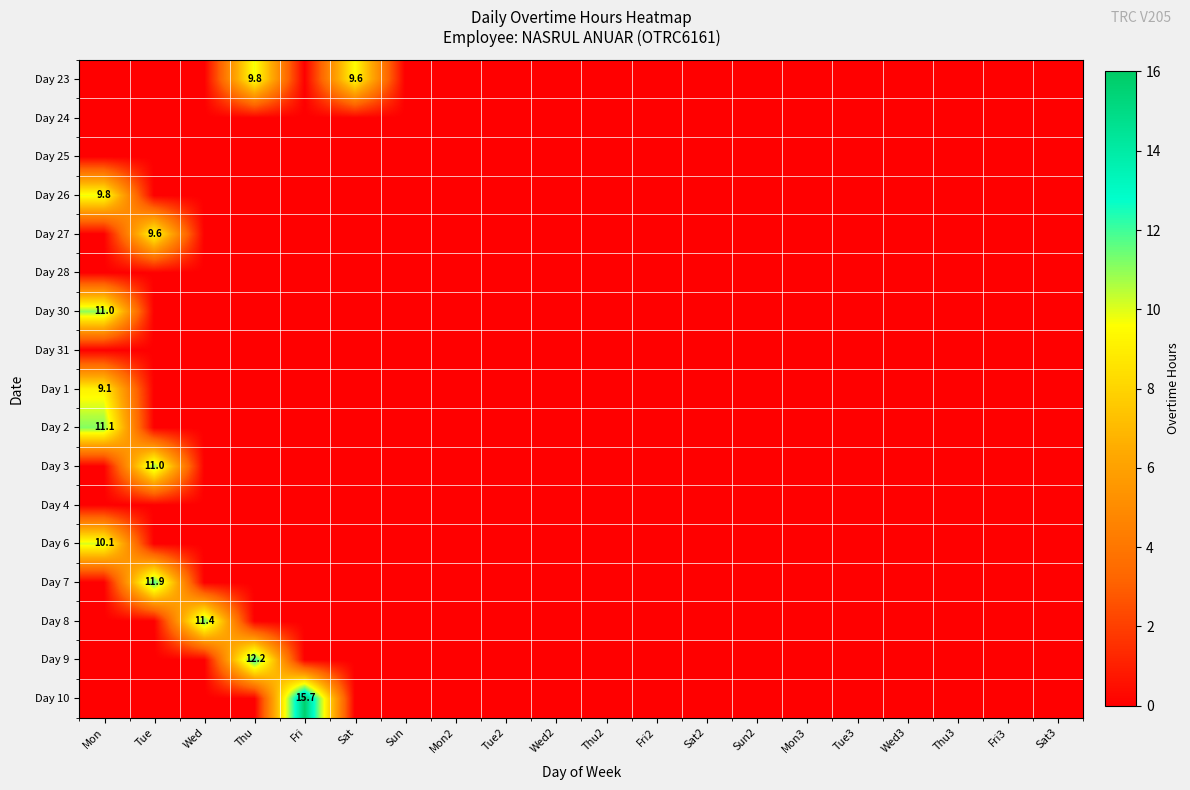

Which label corresponds to the smallest value in the chart?

Mon